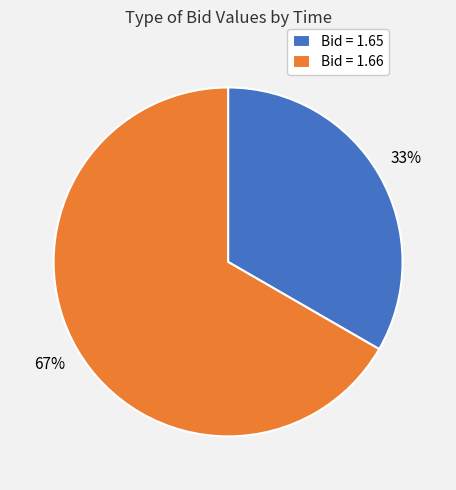

How many segments does this pie chart have?

2